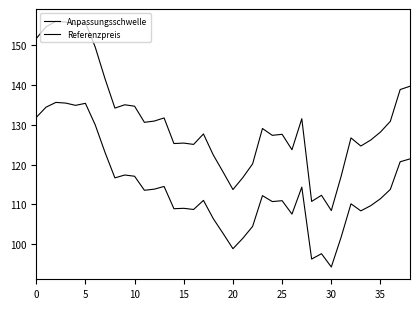

What is the value of the Anpassungsschwelle point at the 18th from the left?

127.7